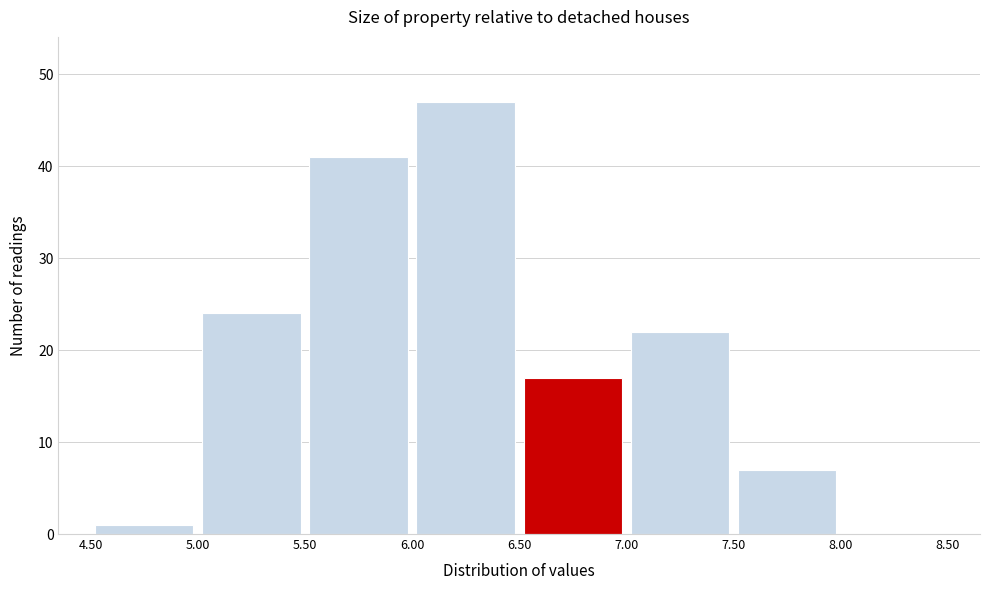

Reading left to right, transcribe this chart: for each bar, give the range it covers on the x-axis and its height. The values are not printed on the chart, so give them approximately, as read against the axis.

4.50 to 5.00: 1
5.00 to 5.50: 24
5.50 to 6.00: 41
6.00 to 6.50: 47
6.50 to 7.00: 17
7.00 to 7.50: 22
7.50 to 8.00: 7
8.00 to 8.50: 0